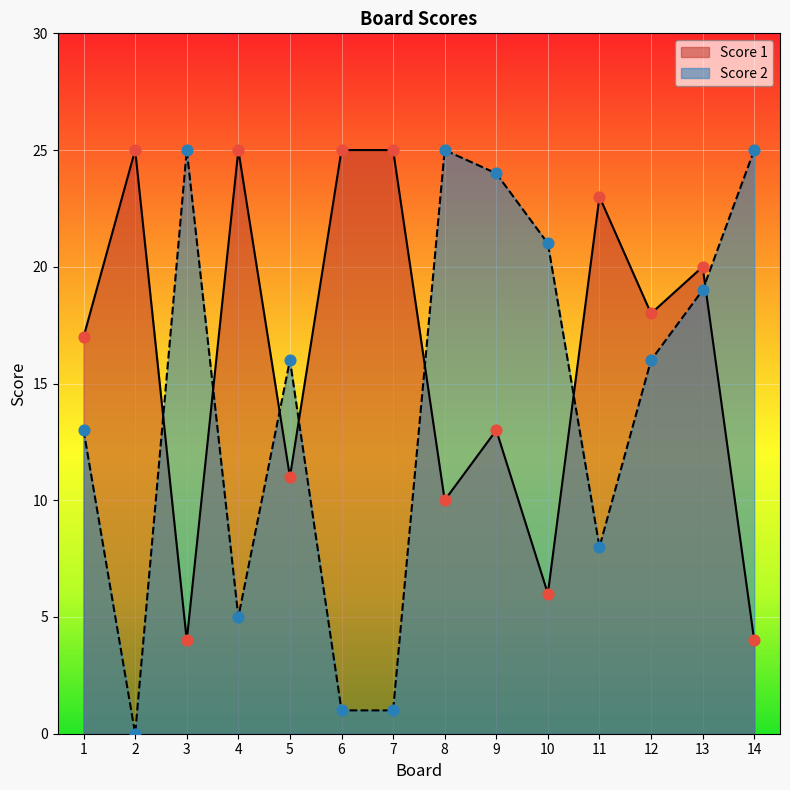

Which series has the widest spread of Y values?

Score 2